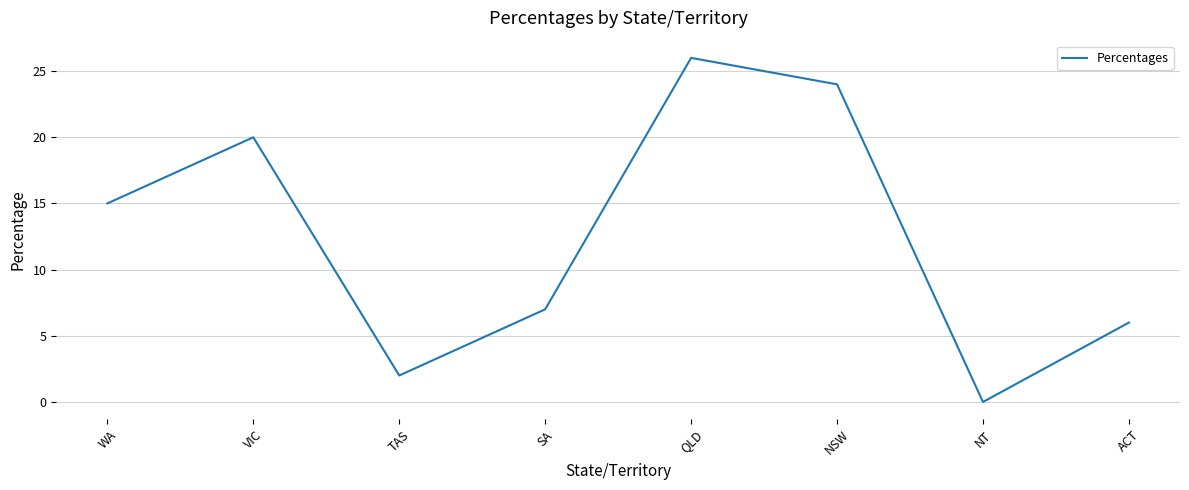

Which label corresponds to the smallest value in the chart?

NT